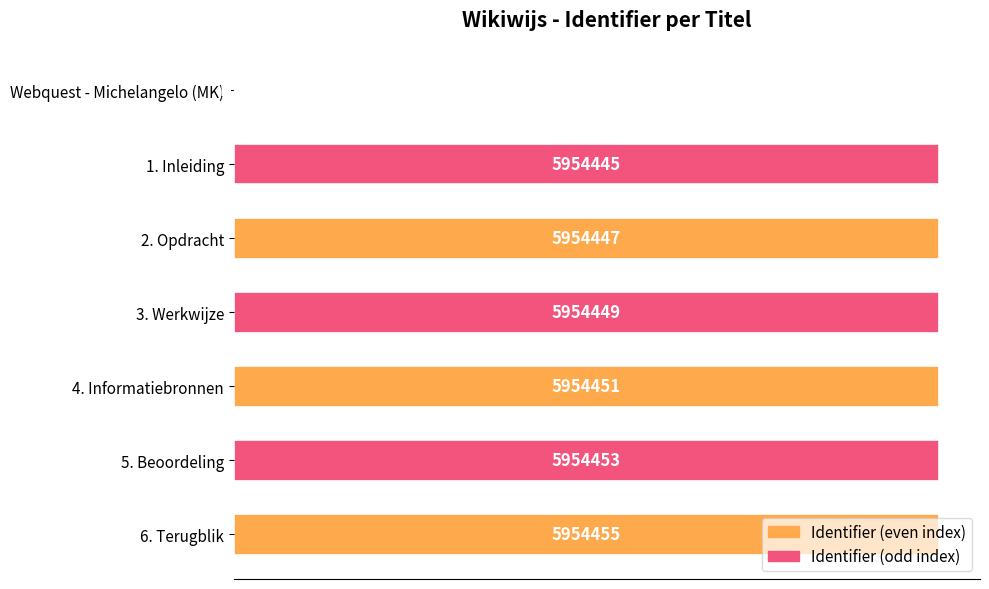

Rank the categories by value from highest to lowest.

6. Terugblik, 5. Beoordeling, 4. Informatiebronnen, 3. Werkwijze, 2. Opdracht, 1. Inleiding, Webquest - Michelangelo (MK)